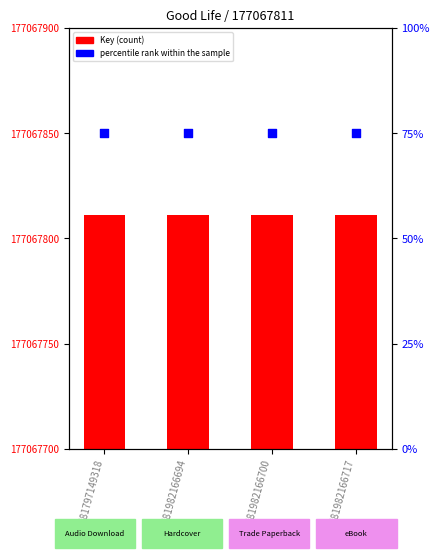

Which series reaches the minimum Y coordinate?

percentile rank within the sample